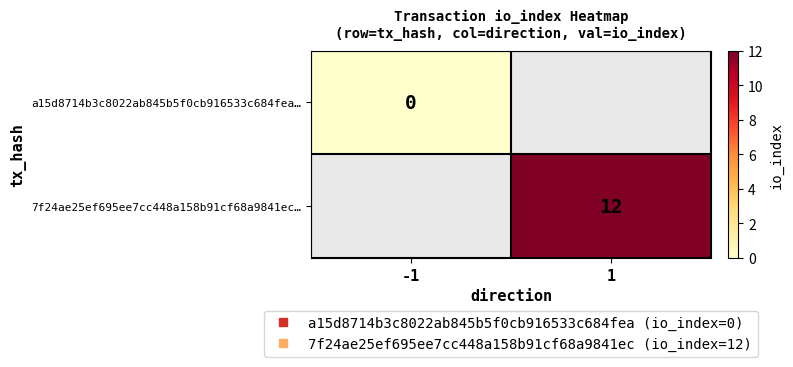

The value of a15d8714b3c8022ab845b5f0cb916533c684fea… at -1 is 0.0. True or false?

True